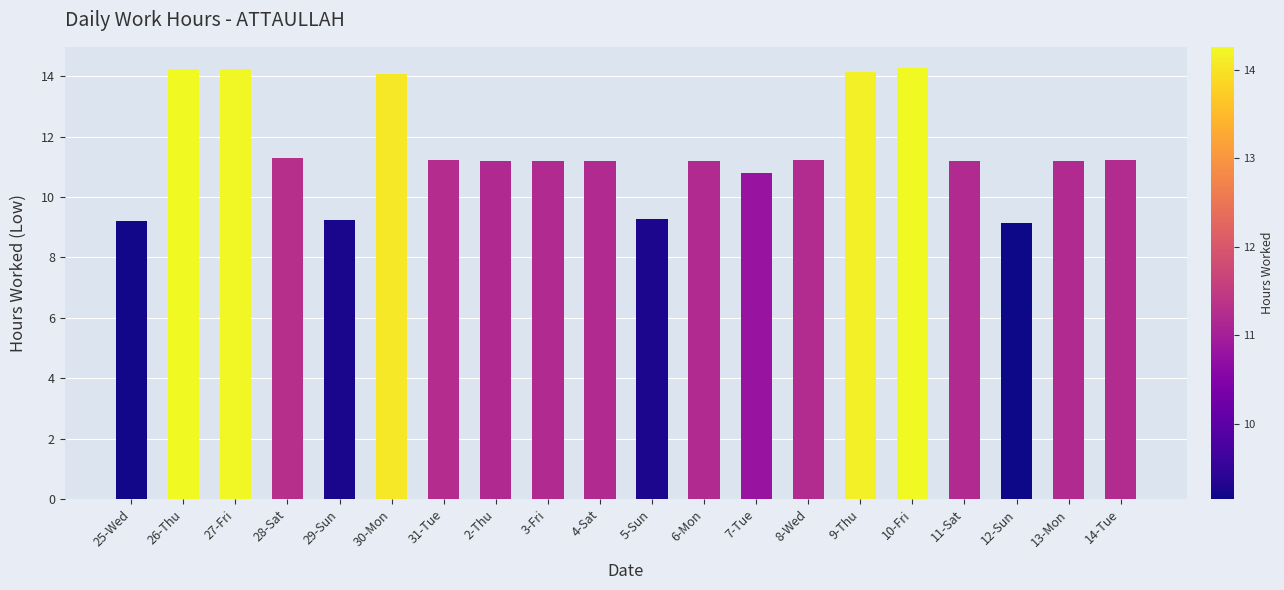

How many distinct data groups are displayed?

1